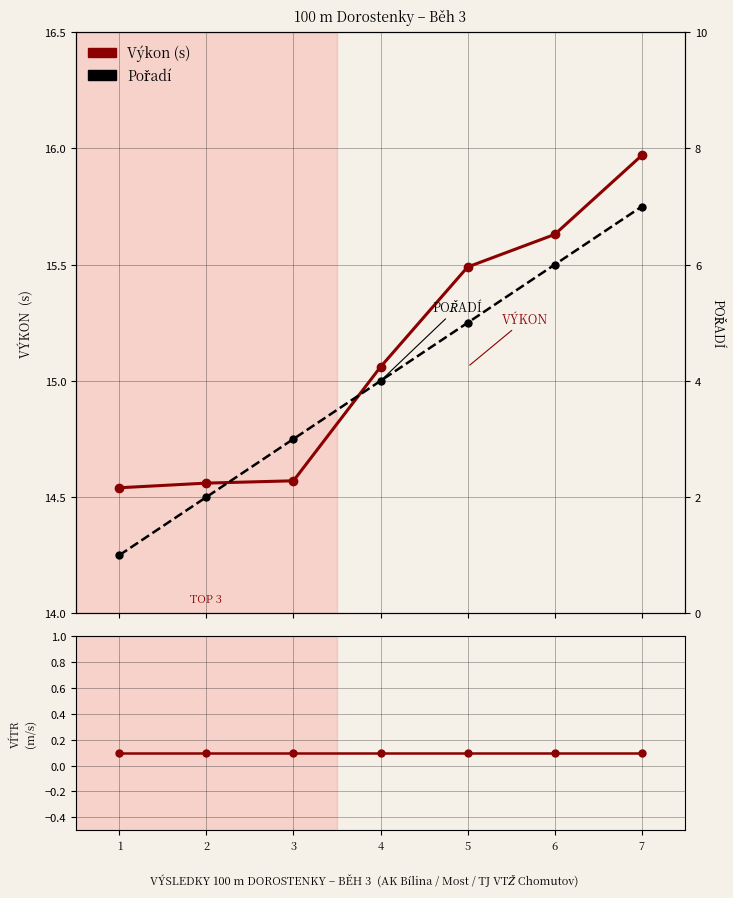

Which has a higher value, 7 or 1?

7